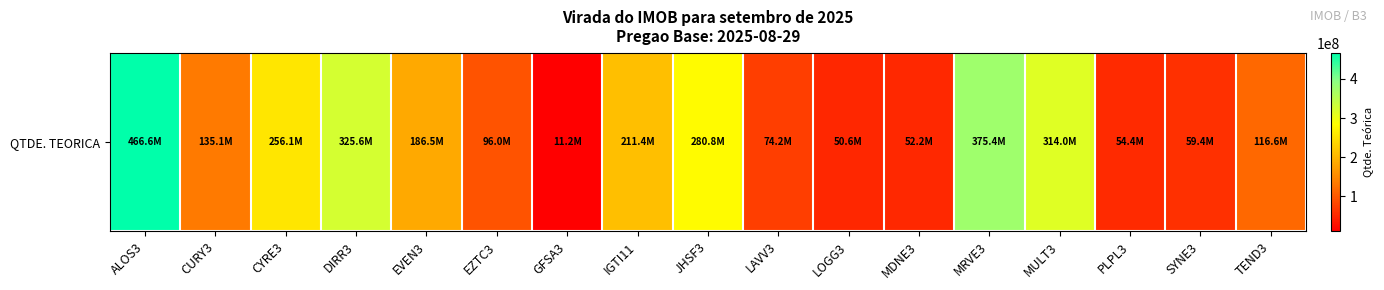

Reading left to right, list all the values displayed in this chart.

466632333	135117425	256055995	325640184	186454955	95975052	11159357	211401696	280778127	74230129	50624080	52153060	375402024	314022221	54395641	59381237	116592074